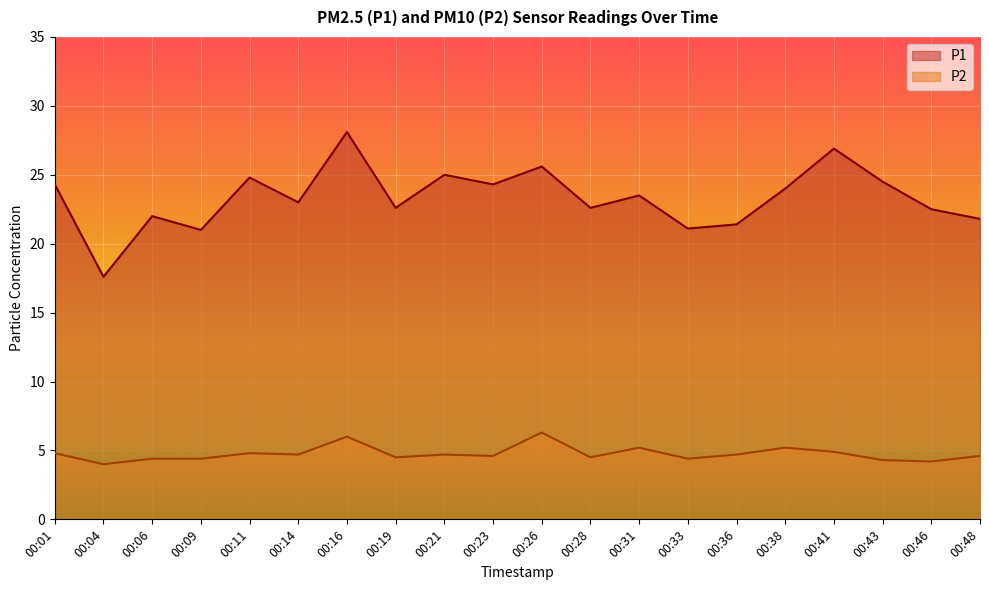

What is the value of the P2 point at the 6th from the left?

4.7